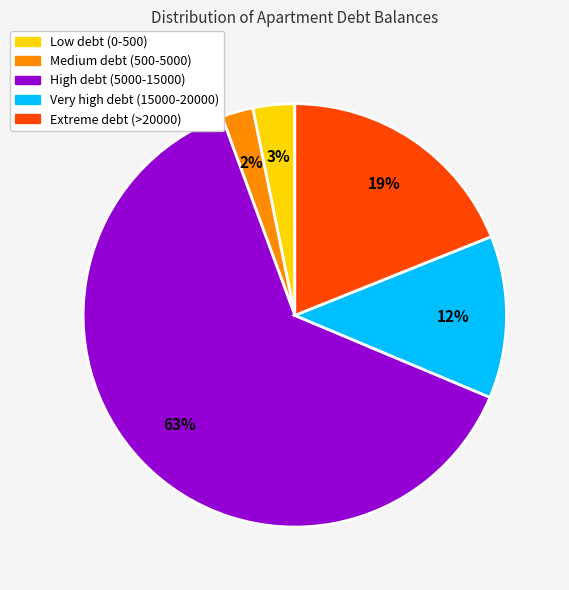

To the nearest percent, what is the average slice percentage?

20%